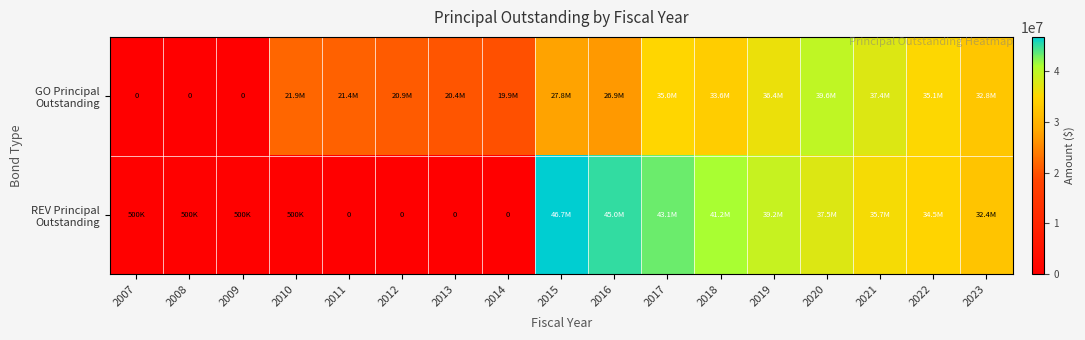

Rank the categories by REV Principal Outstanding value from highest to lowest.

2015, 2016, 2017, 2018, 2019, 2020, 2021, 2022, 2023, 2007, 2008, 2009, 2010, 2011, 2012, 2013, 2014